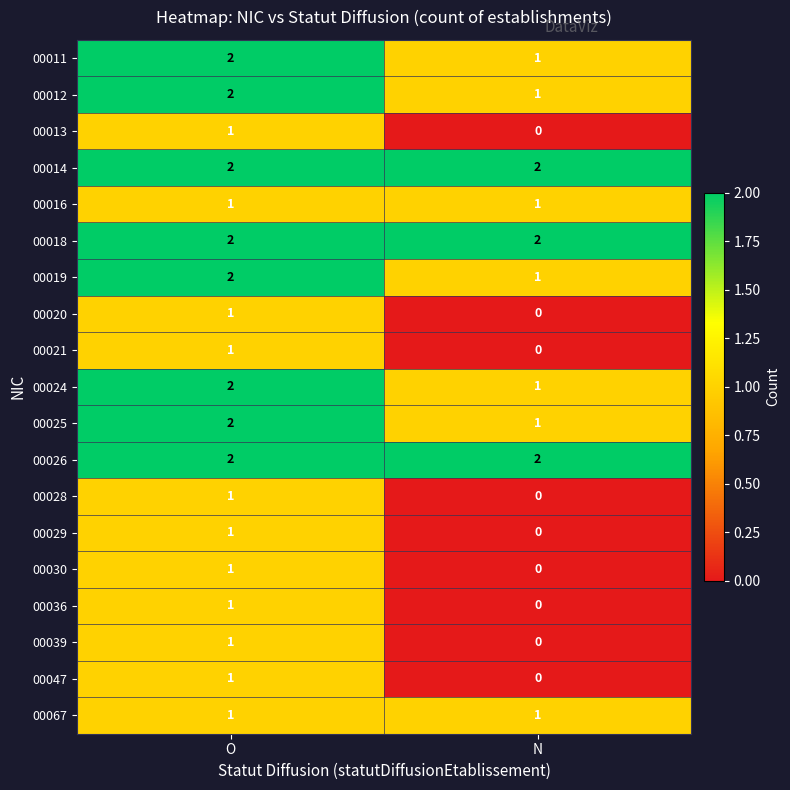

At which label is 00047 closest to 0?

N